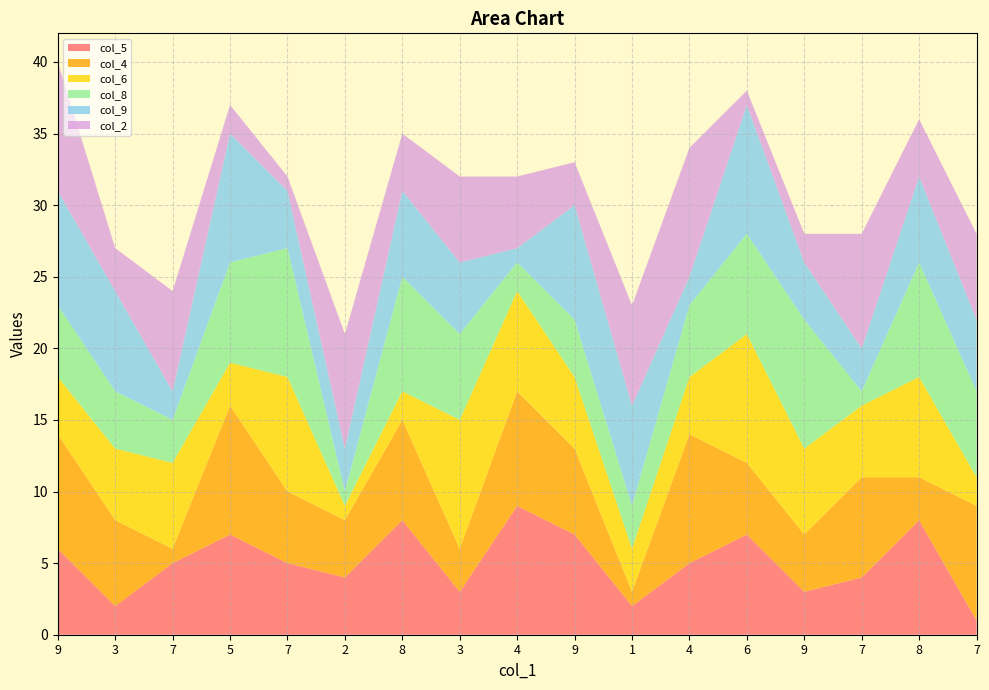

Reading right to left, transcribe all the data shown in this chart.

col_5: 1	8	4	3	7	5	2	7	9	3	8	4	5	7	5	2	6
col_4: 8	3	7	4	5	9	1	6	8	3	7	4	5	9	1	6	8
col_6: 2	7	5	6	9	4	3	5	7	9	2	1	8	3	6	5	4
col_8: 6	8	1	9	7	5	3	4	2	6	8	1	9	7	3	4	5
col_9: 5	6	3	4	9	2	7	8	1	5	6	3	4	9	2	7	8
col_2: 6	4	8	2	1	9	7	3	5	6	4	8	1	2	7	3	9